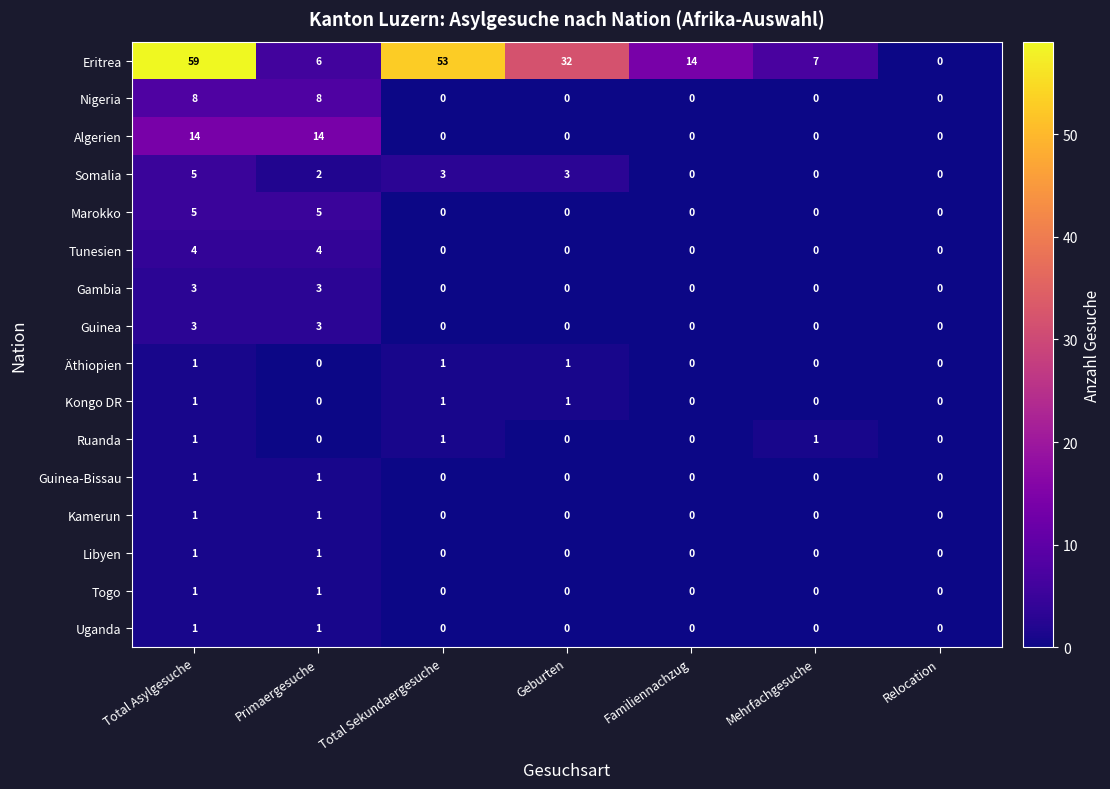

True or false: Libyen has a value of 0 at Total Sekundaergesuche.

True